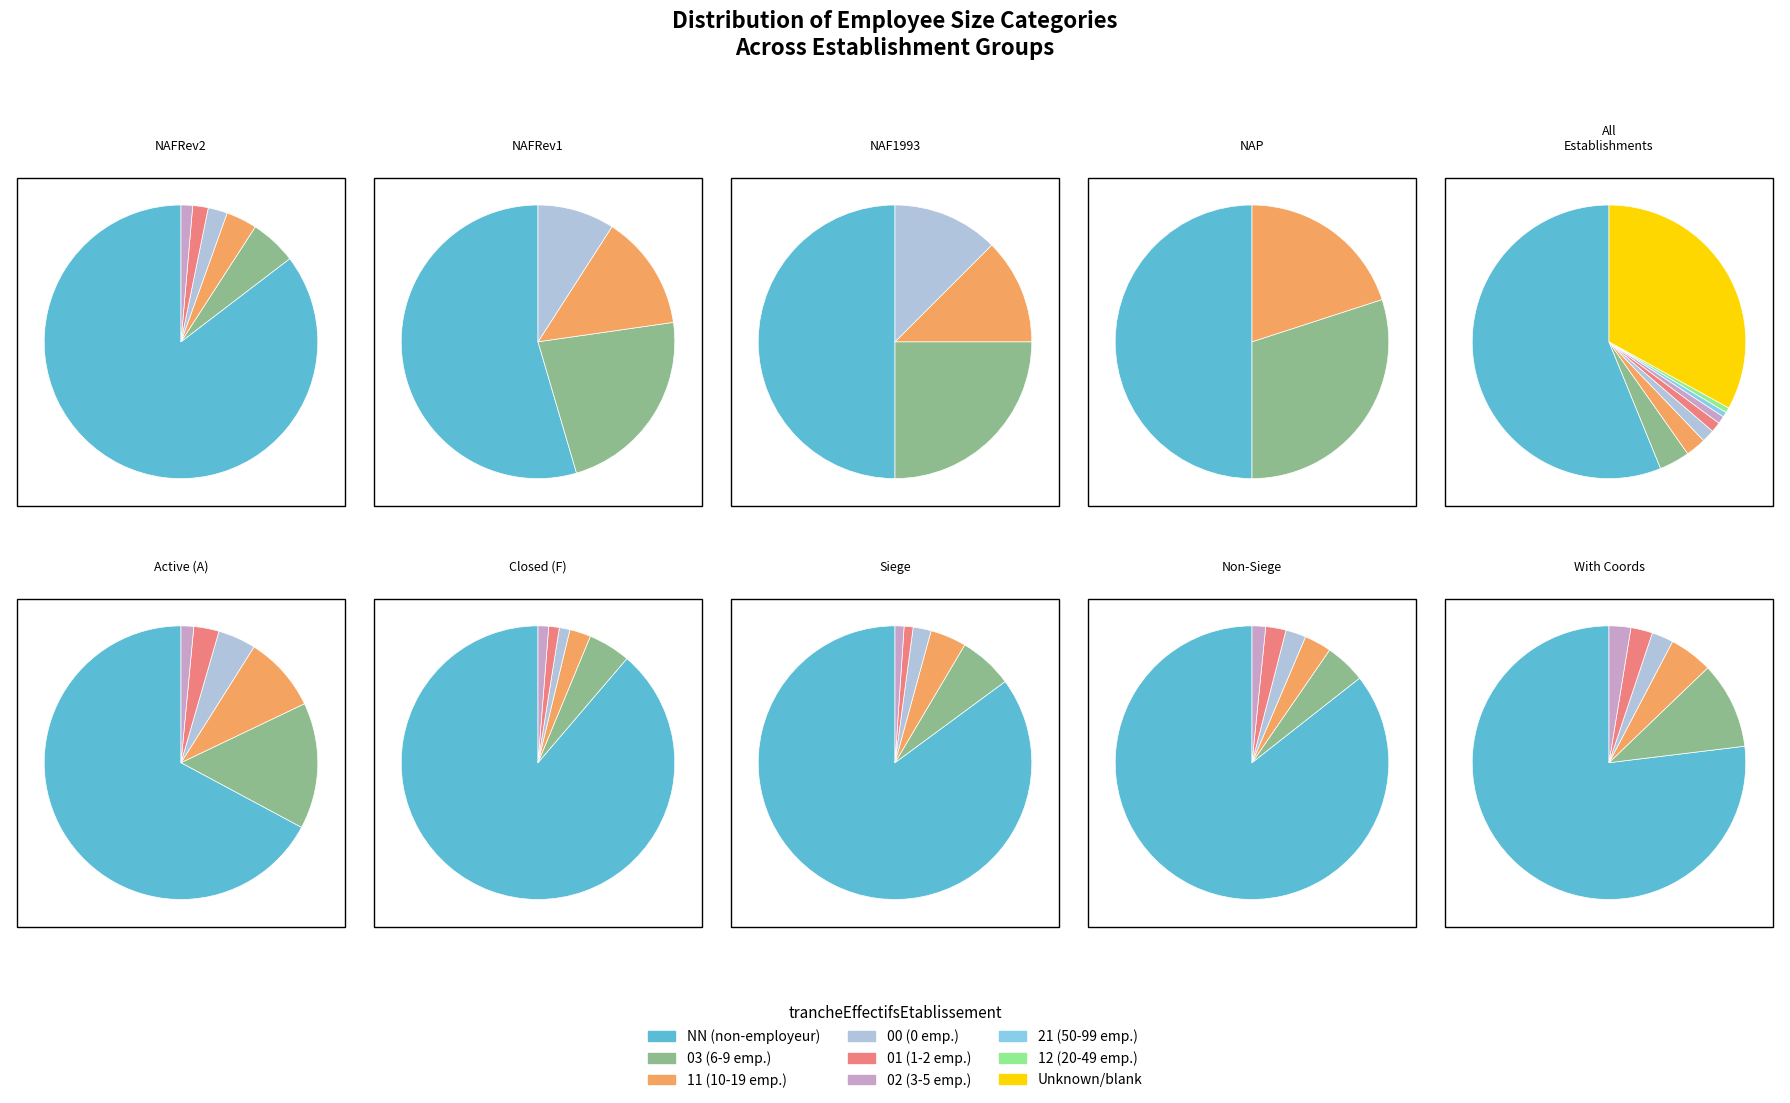

True or false: 02 accounts for 1% of the total.

True